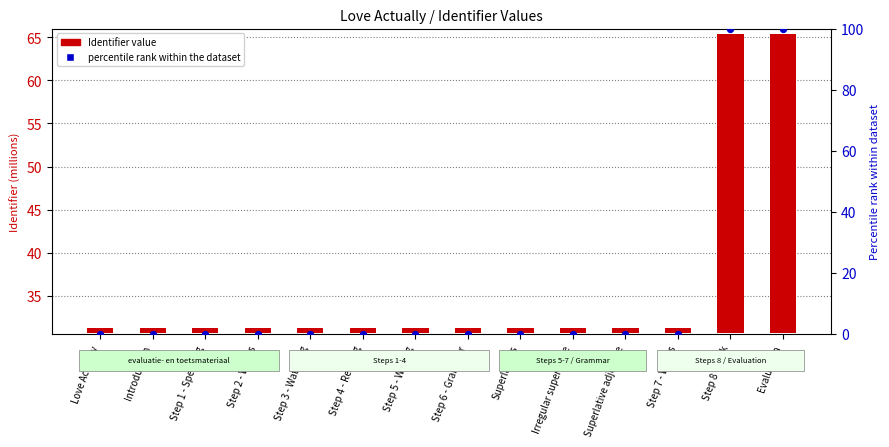

What is the total value across all series at Step 7 - Words?

0.6